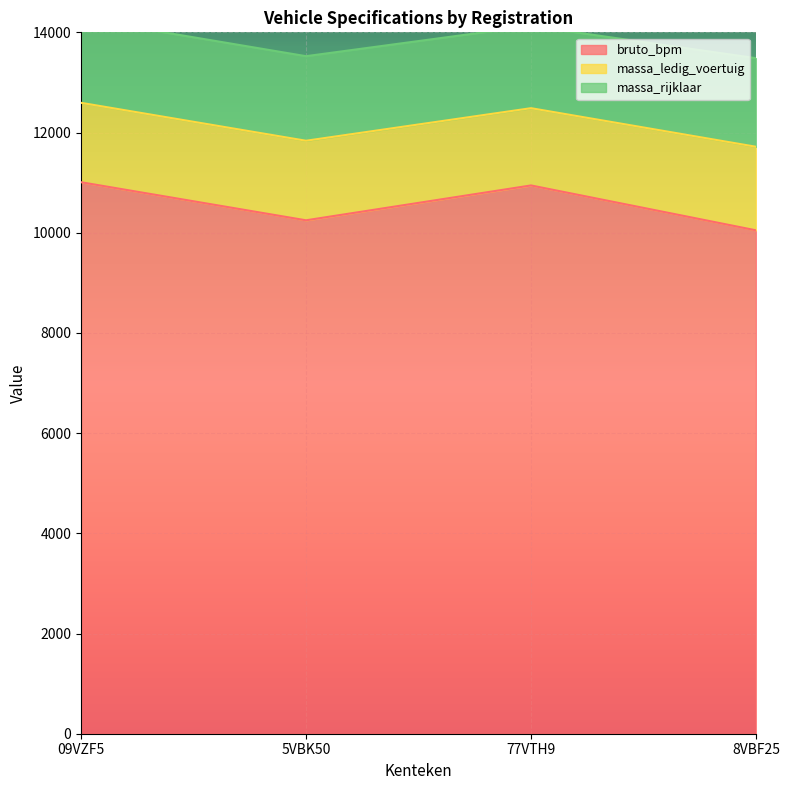

Rank the series by their maximum value, from highest to lowest.

bruto_bpm, massa_rijklaar, massa_ledig_voertuig